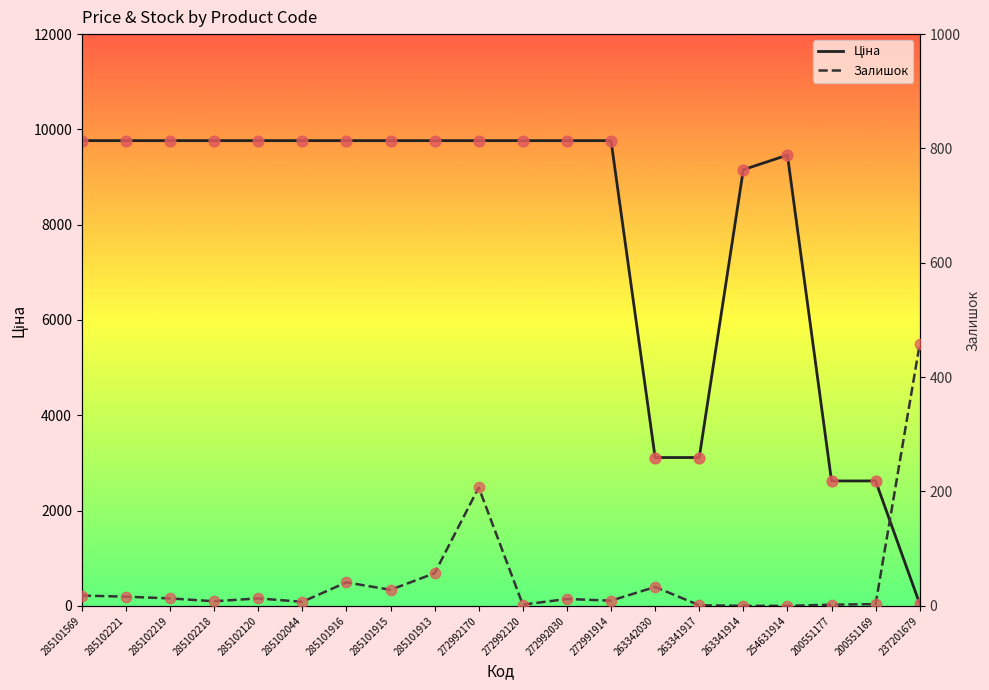

Which series has the largest Y range (max minus min)?

Ціна